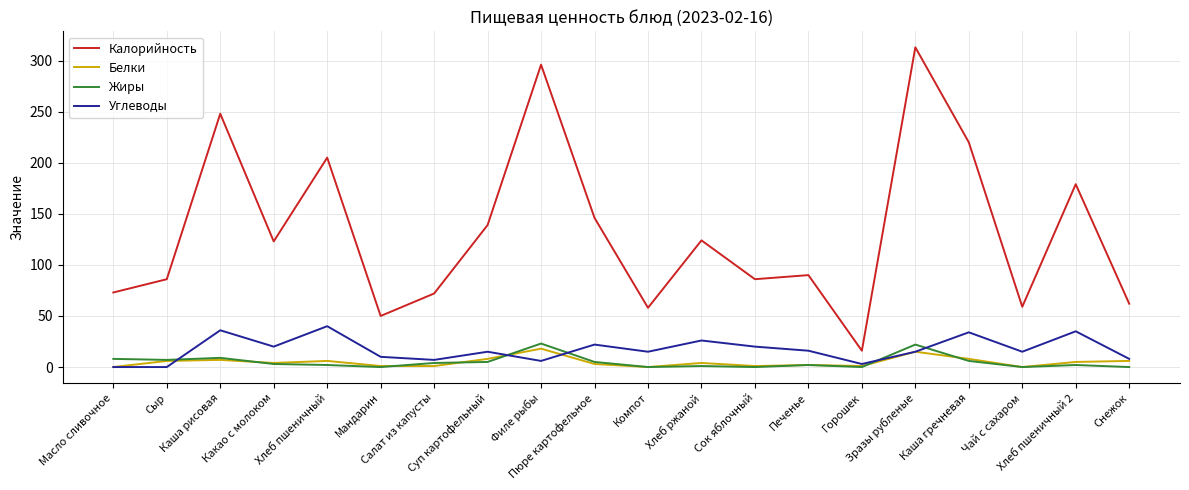

What is the total value across all series at Зразы рубленые?

365